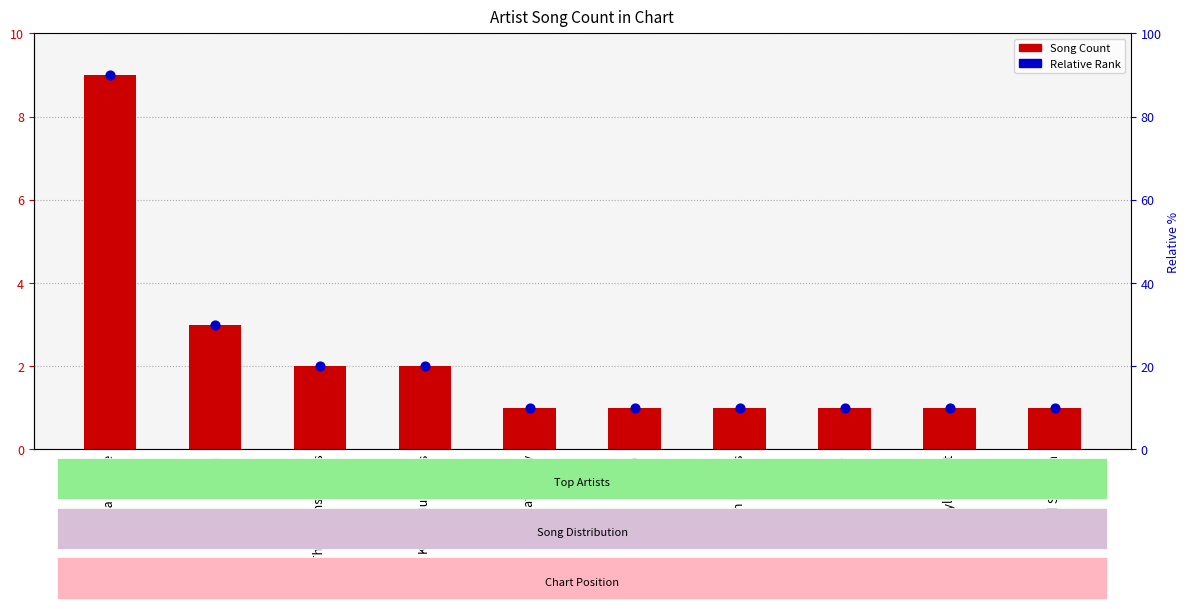

What is the total value across all series at Lizzo?

2